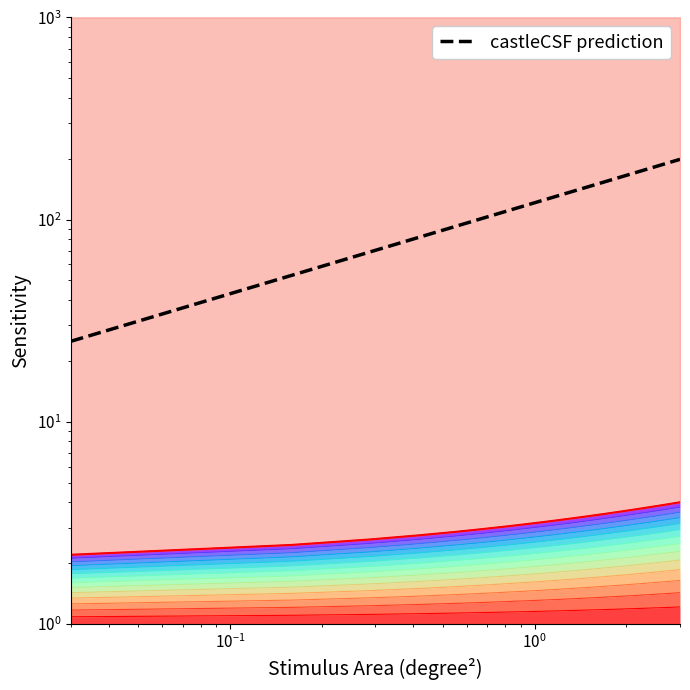

How many series are shown in this chart?

2